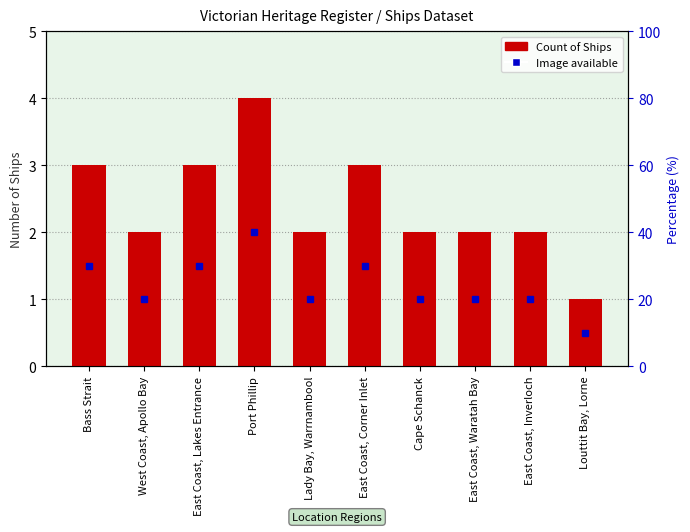

What is the average value?

2